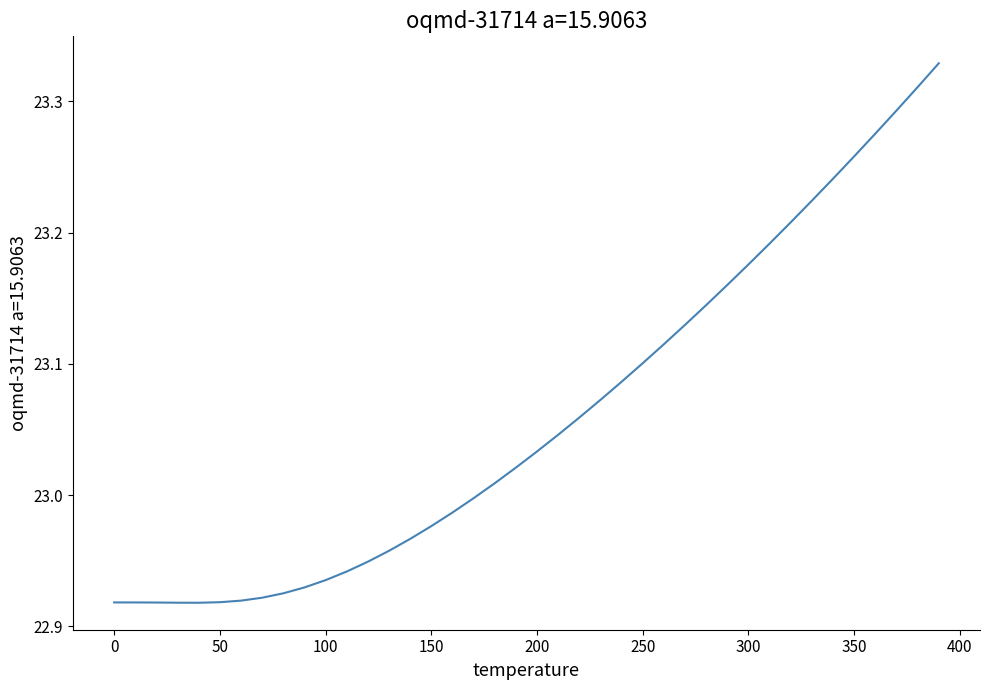

What is the difference between the maximum and minimum values?

0.4